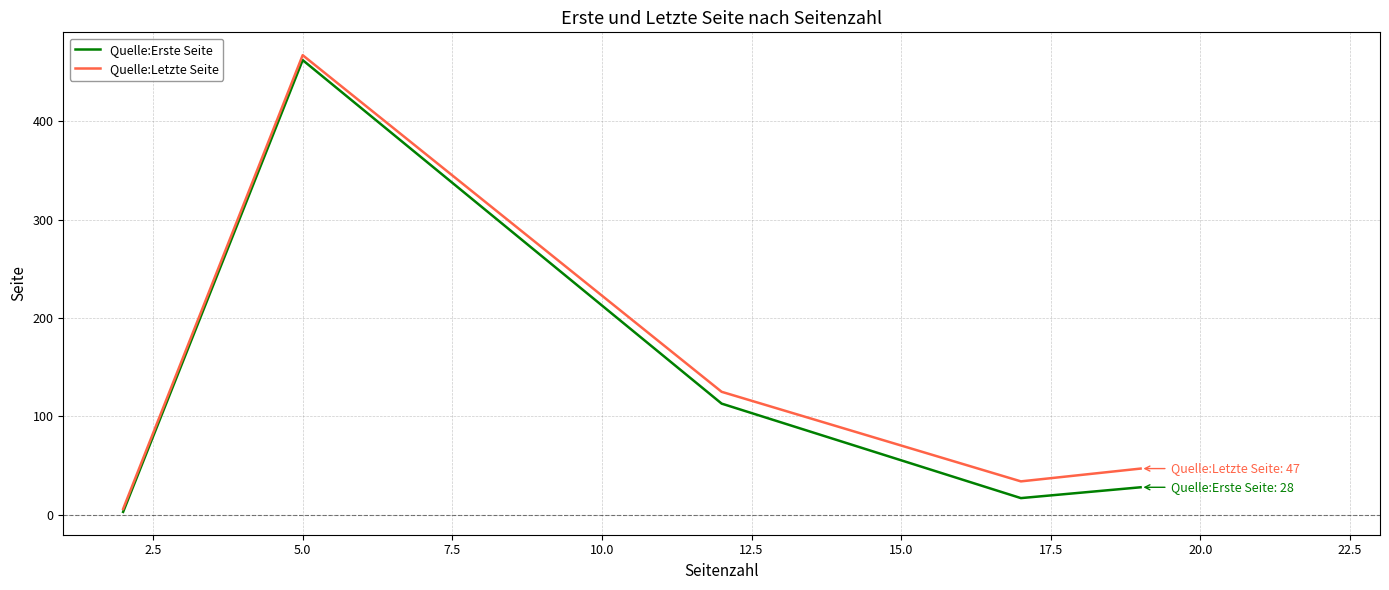

What is the maximum value shown in the chart?

467